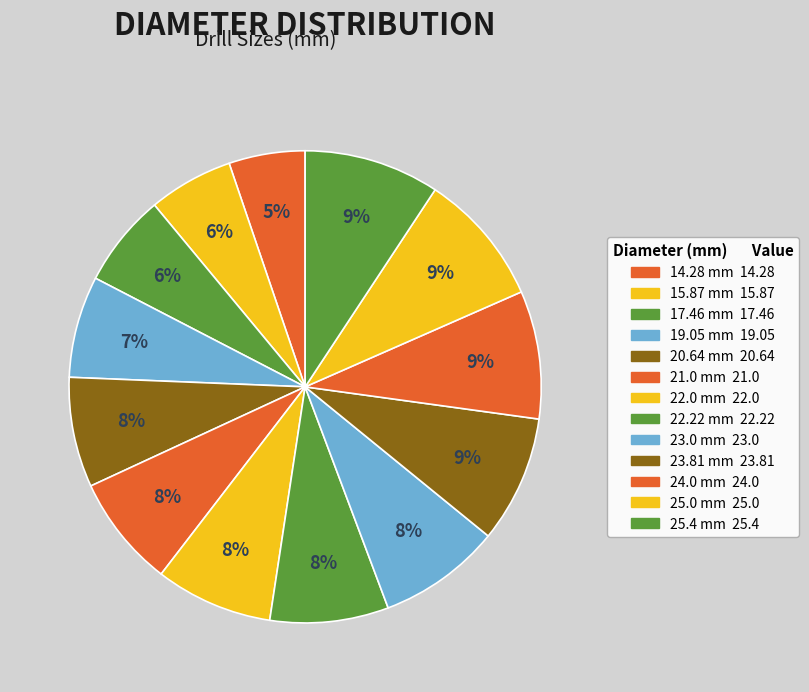

Combined, what portion of the pie is 15.87 and 23.0?

14.2%